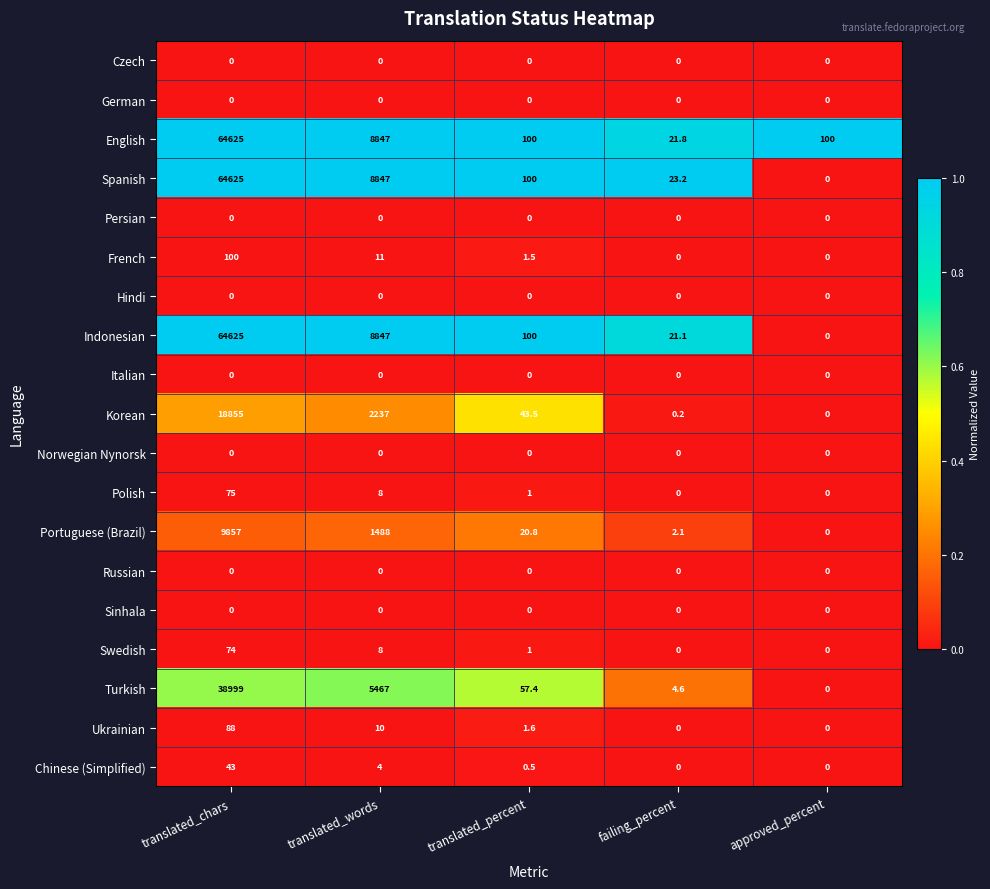

What is the sum of all Korean values?

21135.7